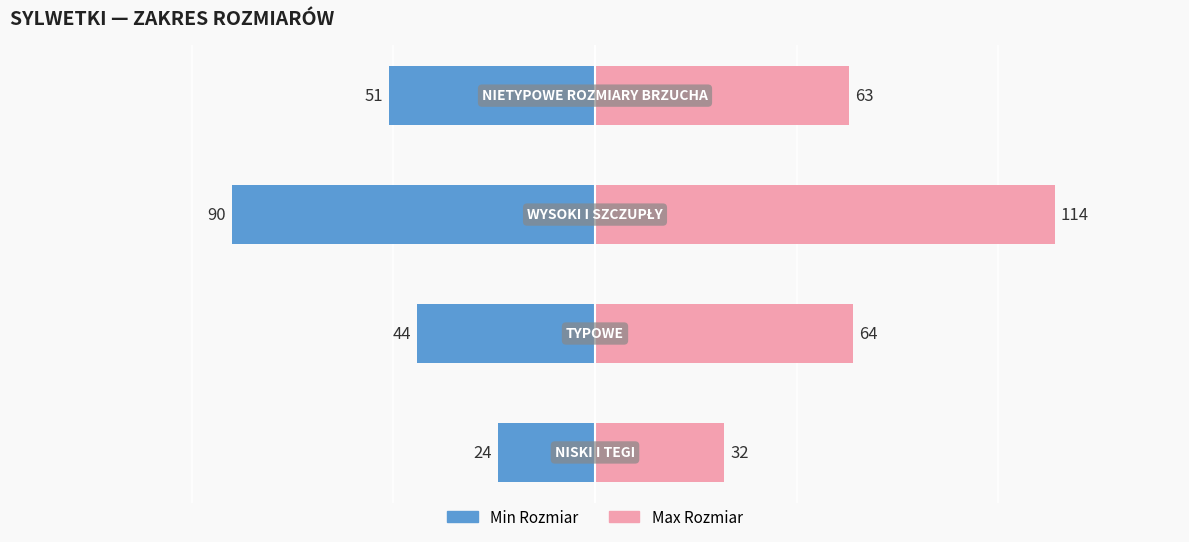

What is the value of the Min Rozmiar bar at the 1st from the left?

-24